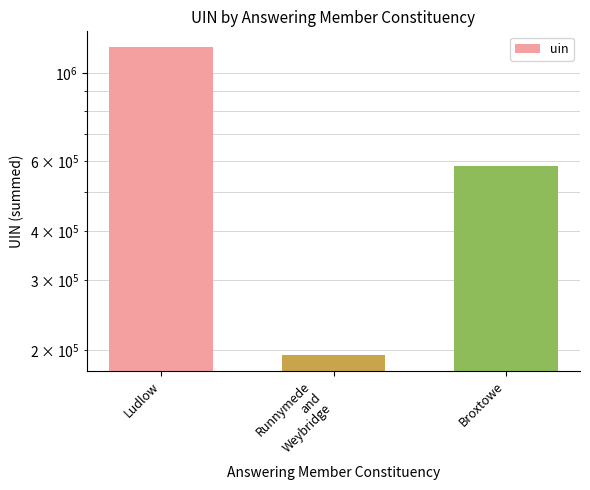

Between Ludlow and Broxtowe, which is larger?

Ludlow